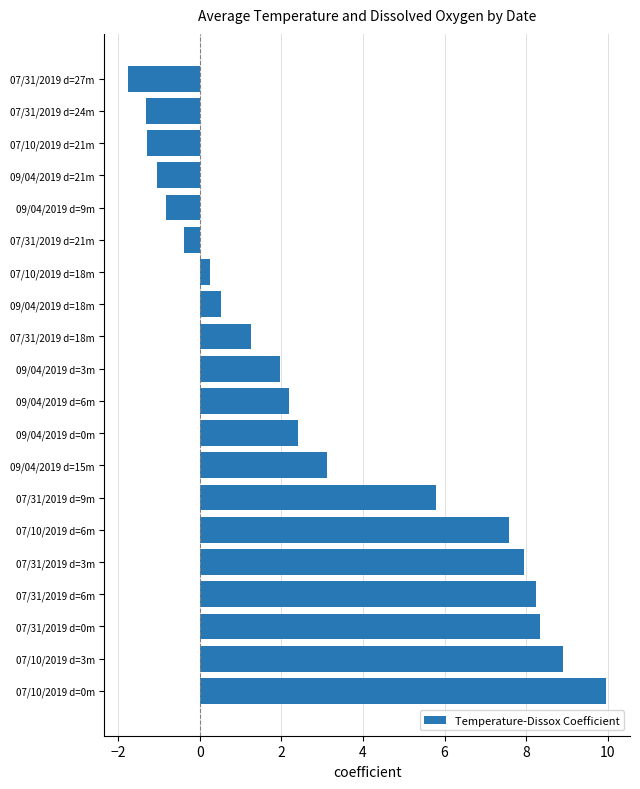

Are the bars horizontal?

Yes